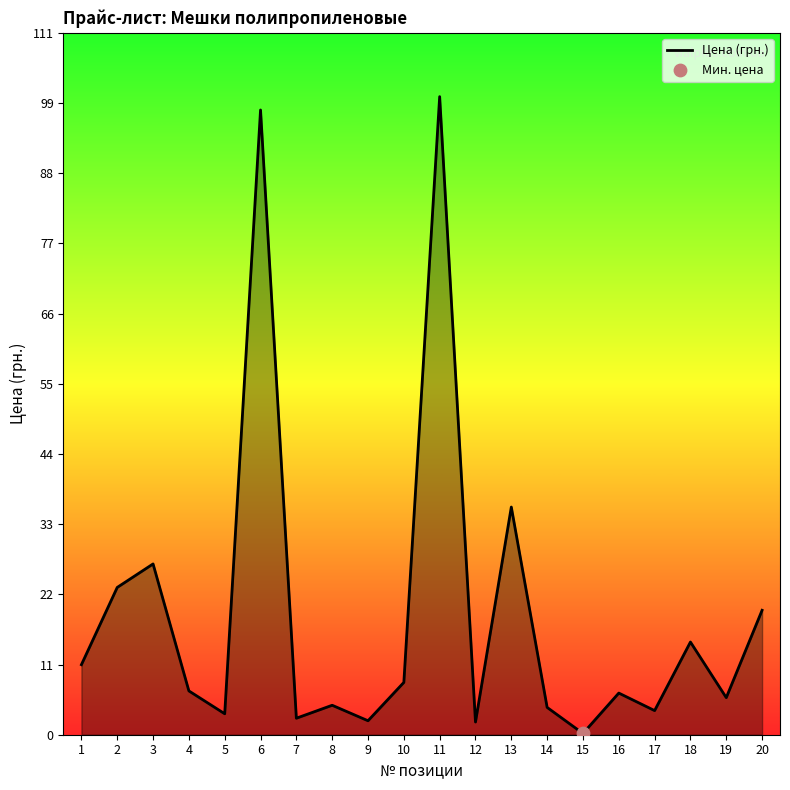

What is the change in value from 10 to 12?

-6.2